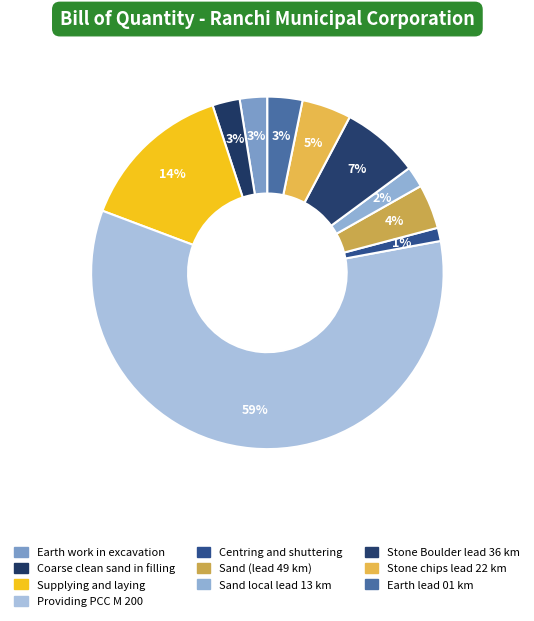

Rank the categories by value from lowest to highest.

Centring and shuttering, Sand local lead 13 km, Coarse clean sand in filling, Earth work in excavation, Earth lead 01 km, Sand (lead 49 km), Stone chips lead 22 km, Stone Boulder lead 36 km, Supplying and laying, Providing PCC M 200